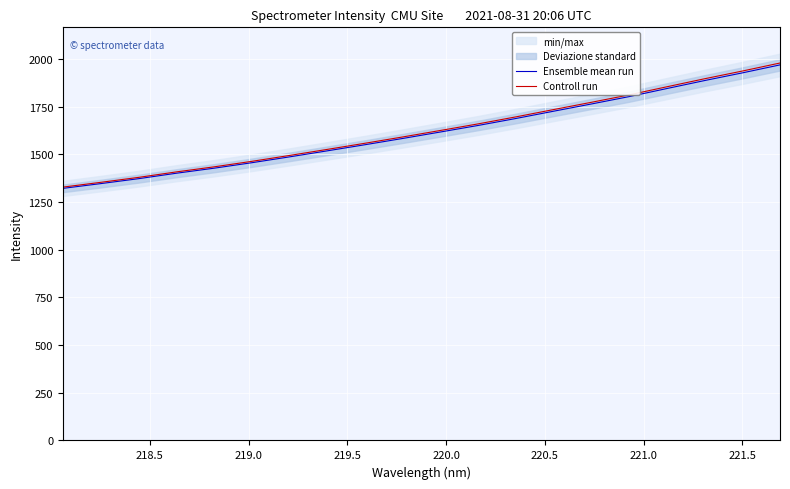

What is the minimum value for Controll run?

1328.2